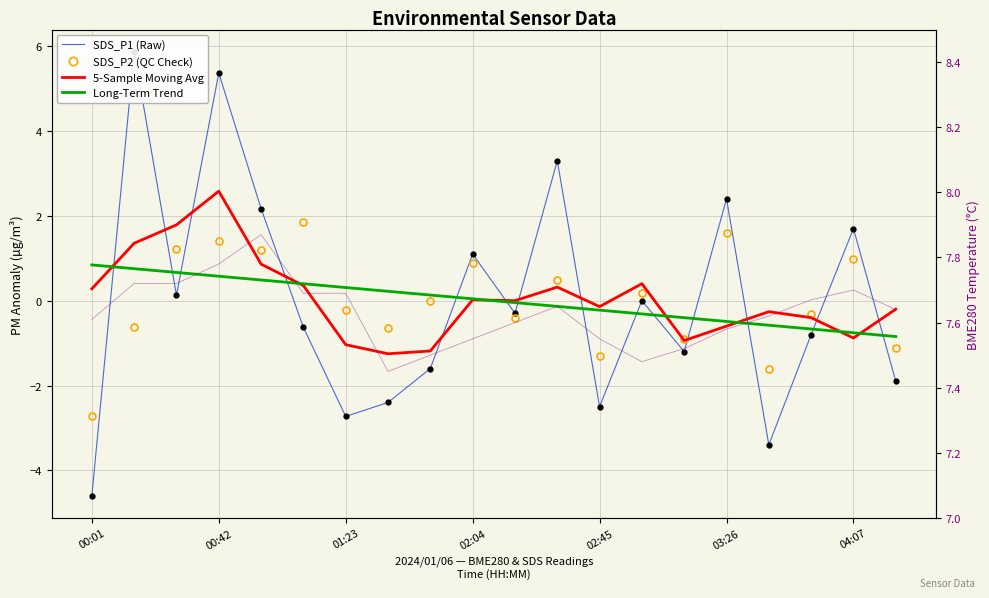

How many positive values does the SDS_P1 (Raw) series have?

9